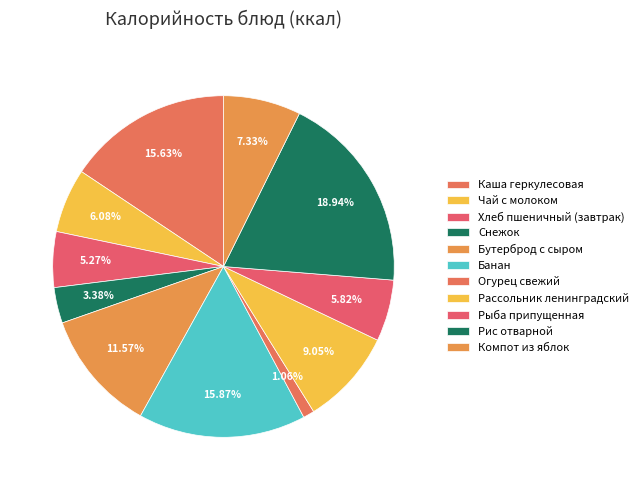

Is there a majority slice in this chart?

No